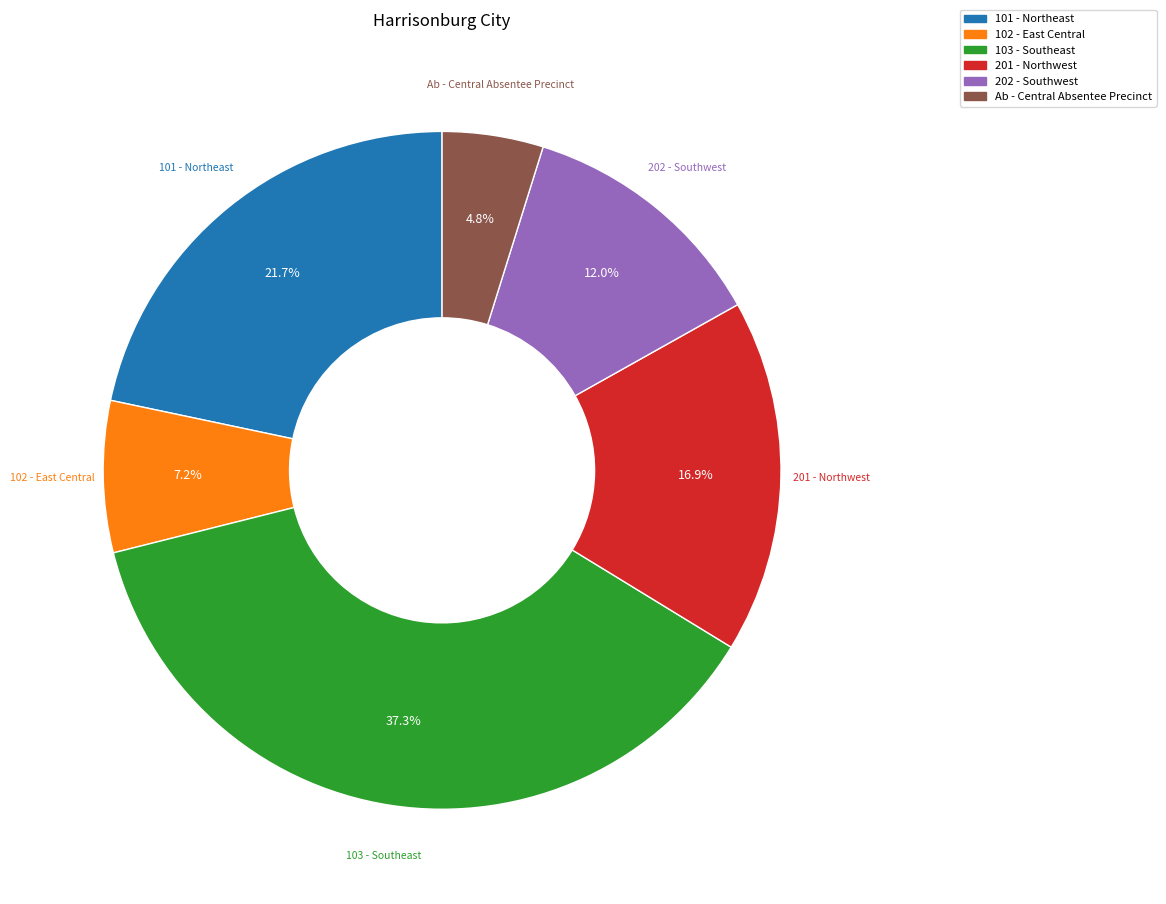

Is there any slice that represents more than half of the pie?

No